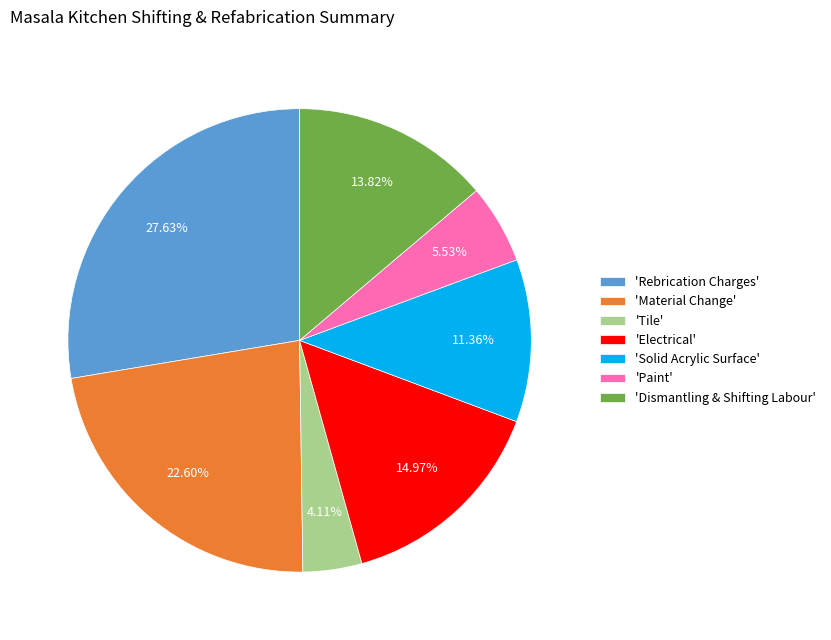

How many slices are in this pie chart?

7